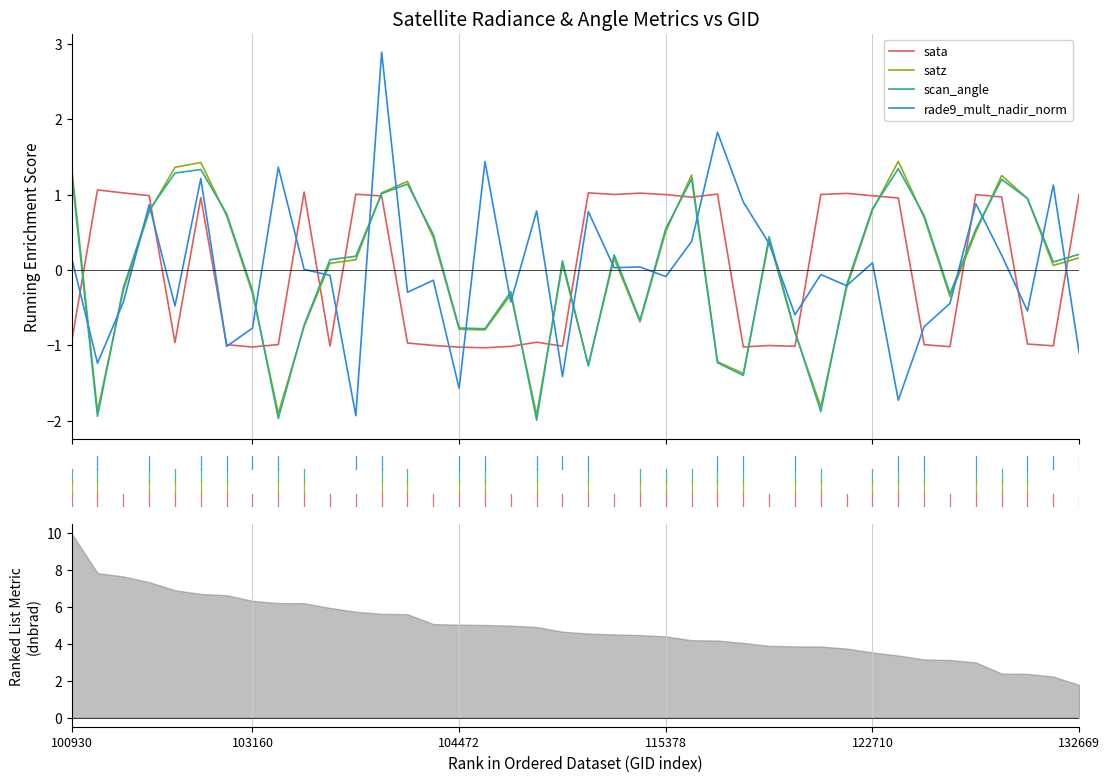

How many lines are shown in the chart?

4